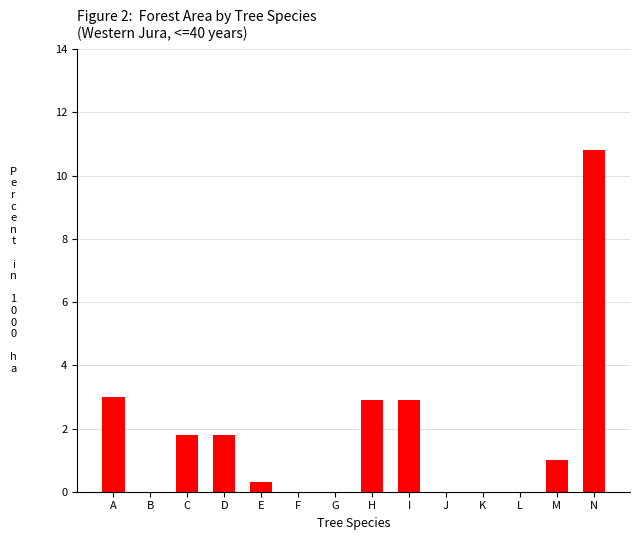

Which label corresponds to the largest value in the chart?

N